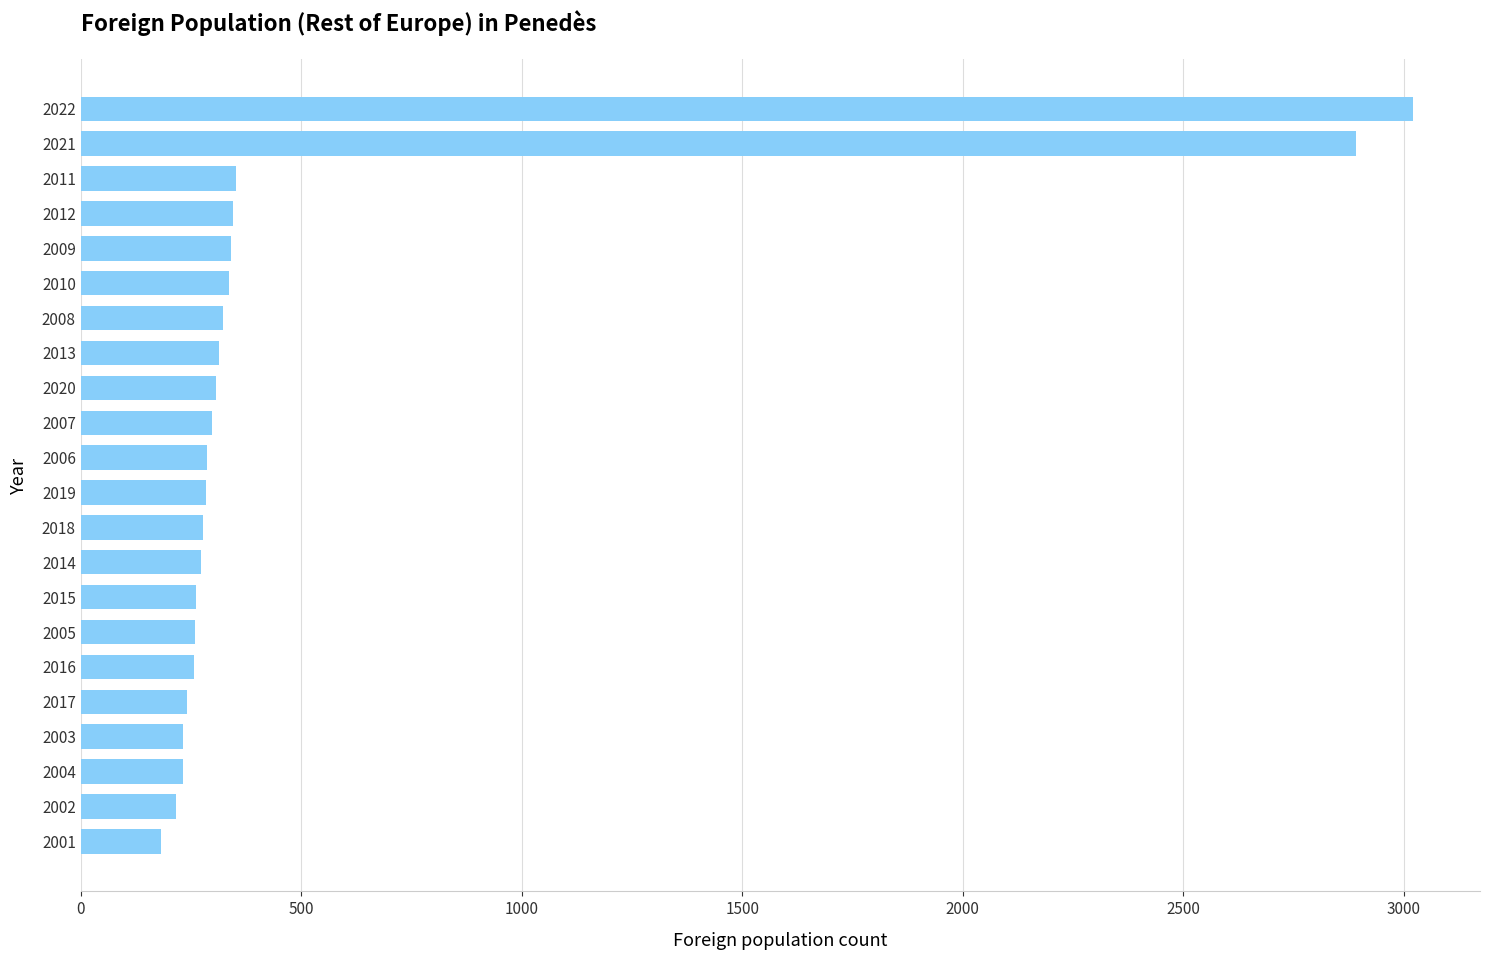

Does the chart contain stacked bars?

No